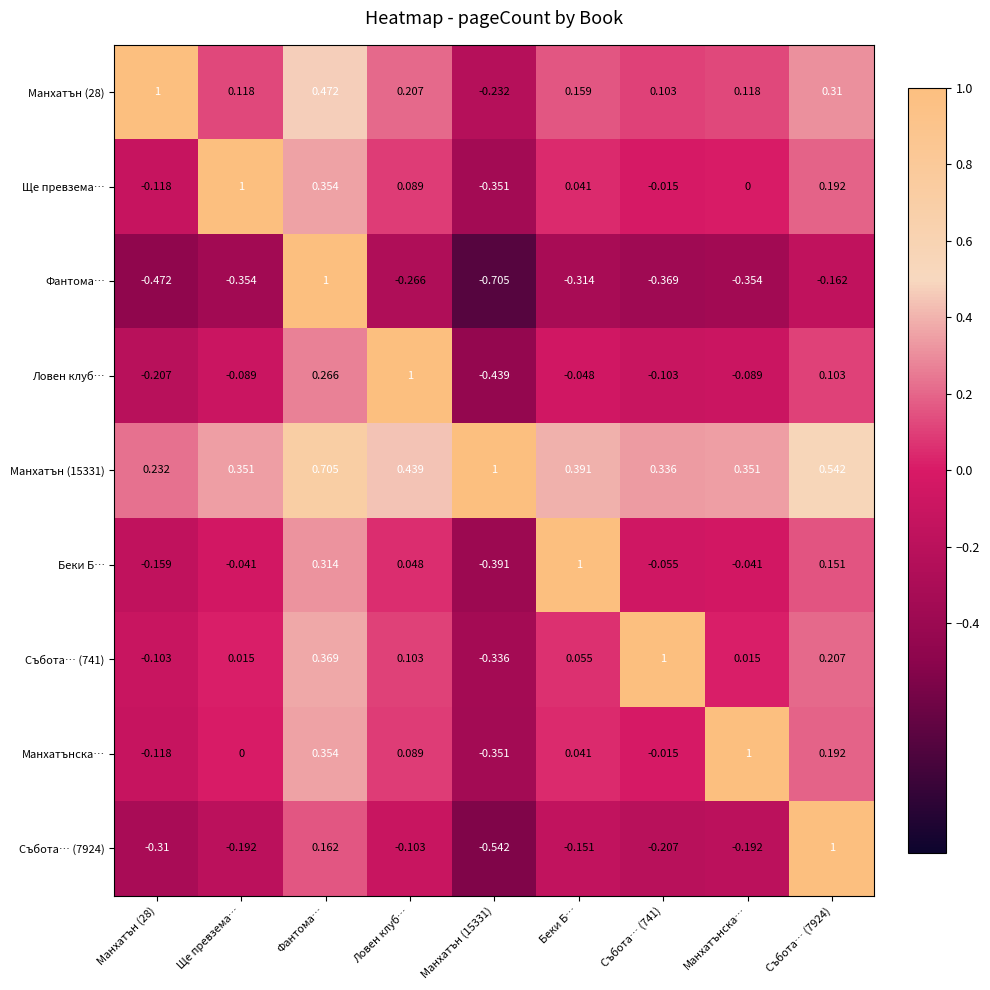

At which category is the sum across all series the highest?

Фантома…